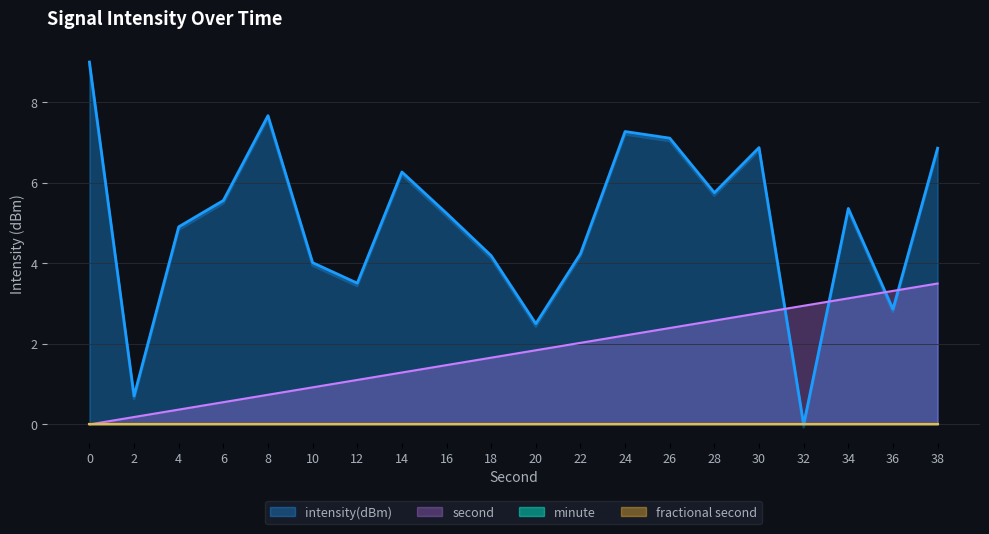

Which has a higher value, 4 or 2?

4